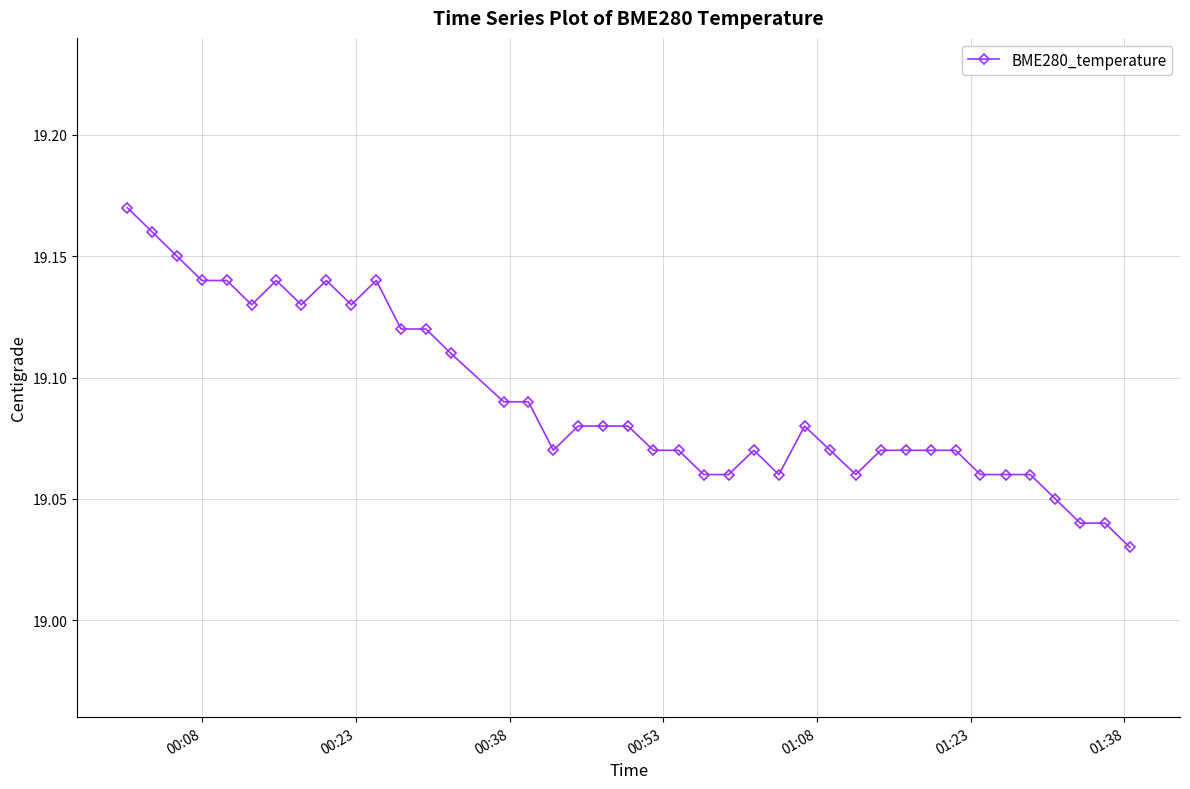

True or false: there are more than 2 points higher than both neighbors.

True